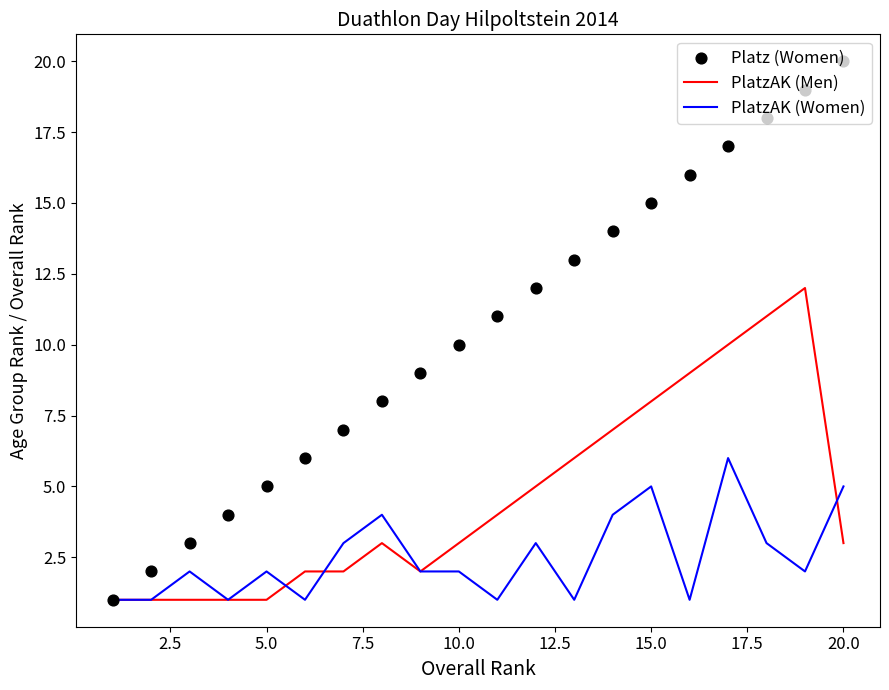

Which series contains the highest Y value?

Platz (Women)